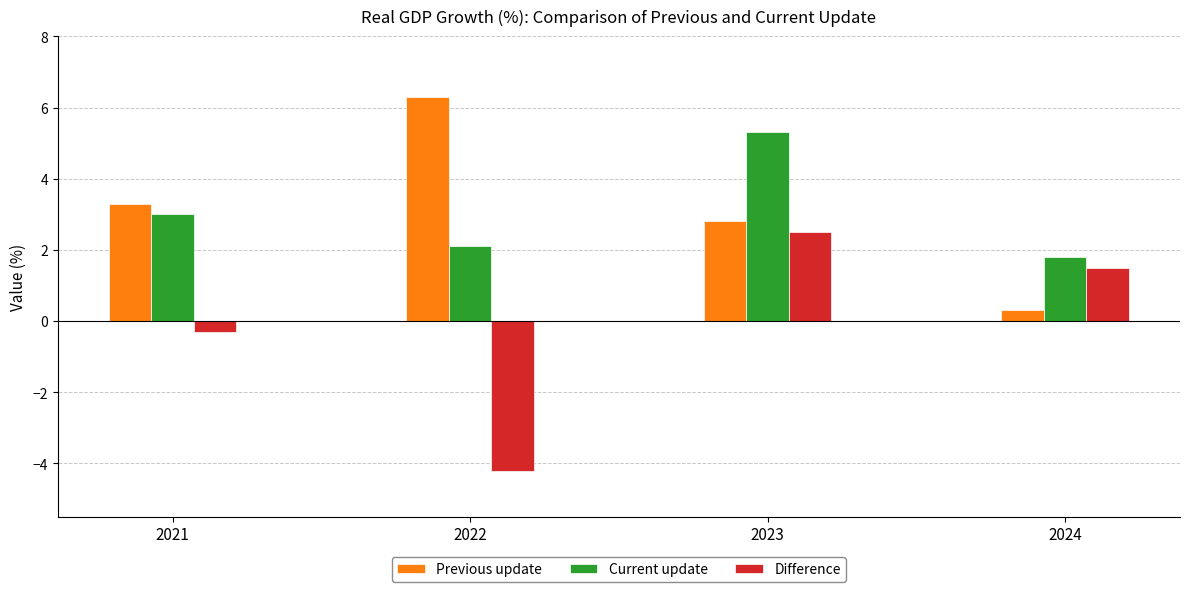

What is the sum of the Previous update values at 2024 and 2022?

6.6